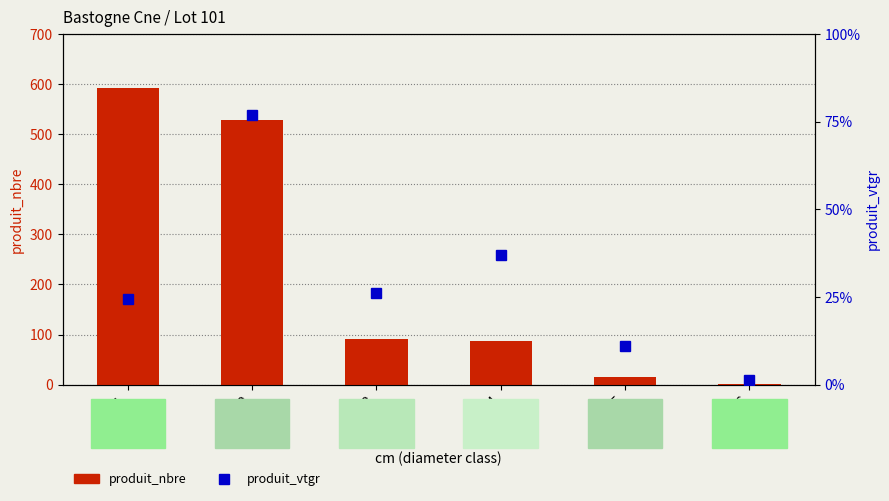

What are all the series names shown in the legend?

produit_nbre, produit_vtgr